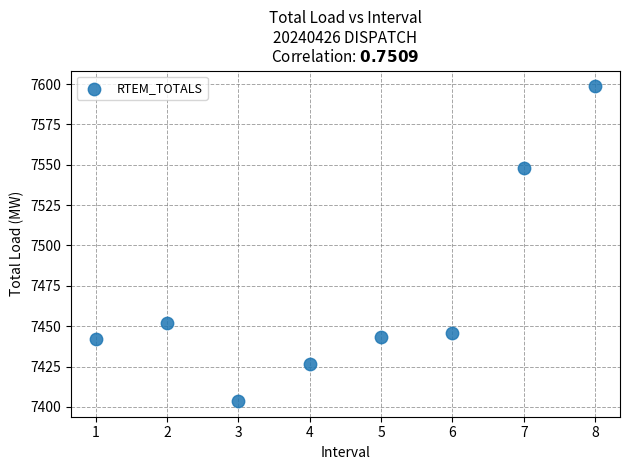

What is the average Y value?

7470.0